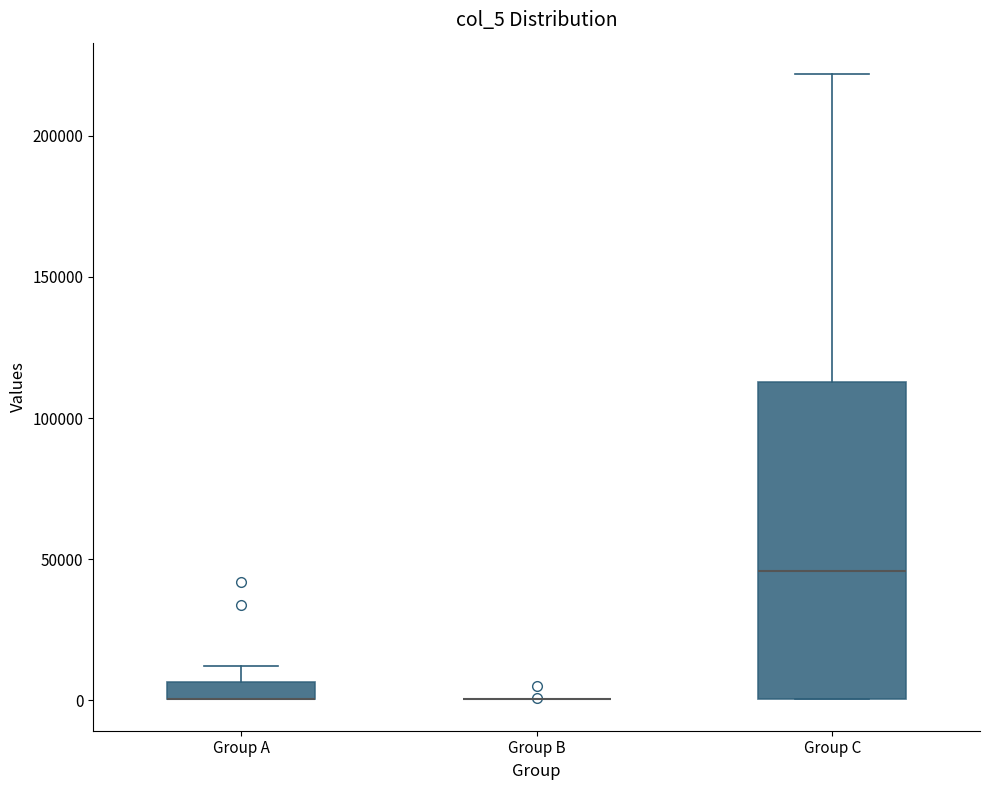

Comparing the boxes themselves (not the whiskers), which one is the tallest?

Group C